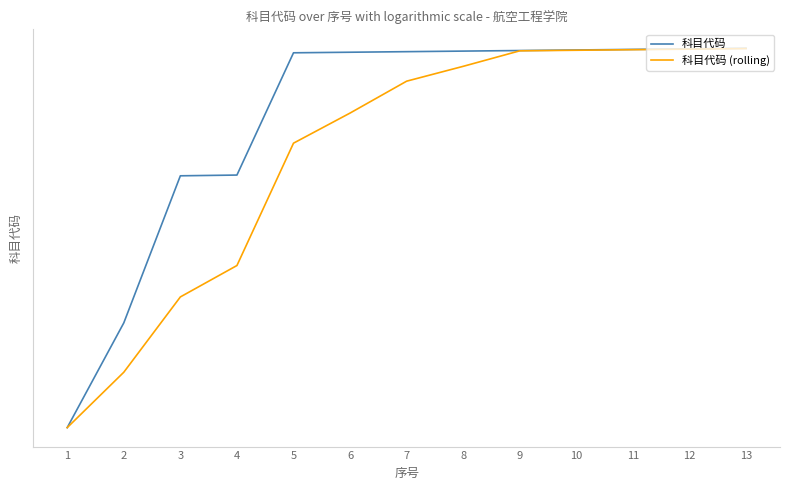

What is the minimum value shown in the chart?

351.0